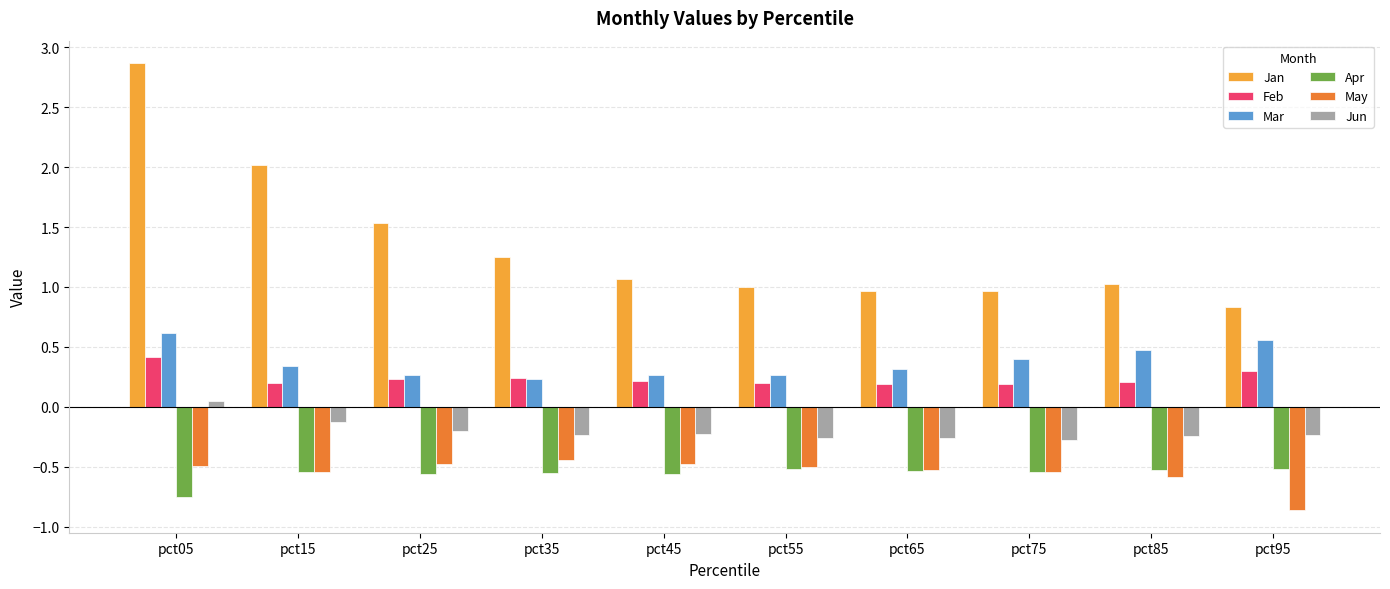

How many groups of bars are there?

10